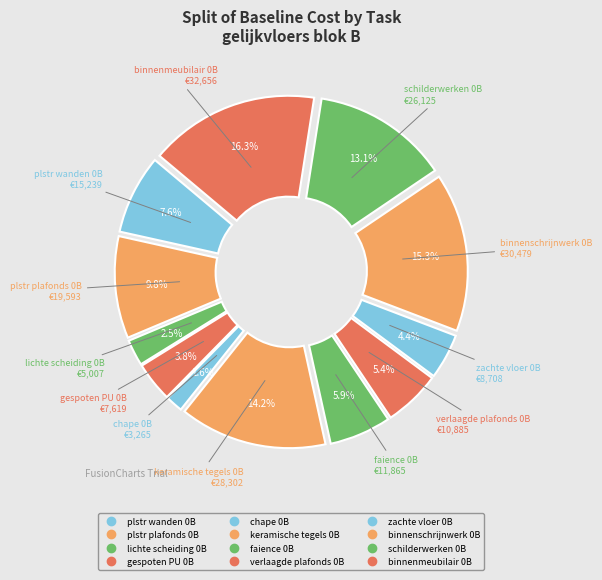

Count the number of slices in the pie.

12